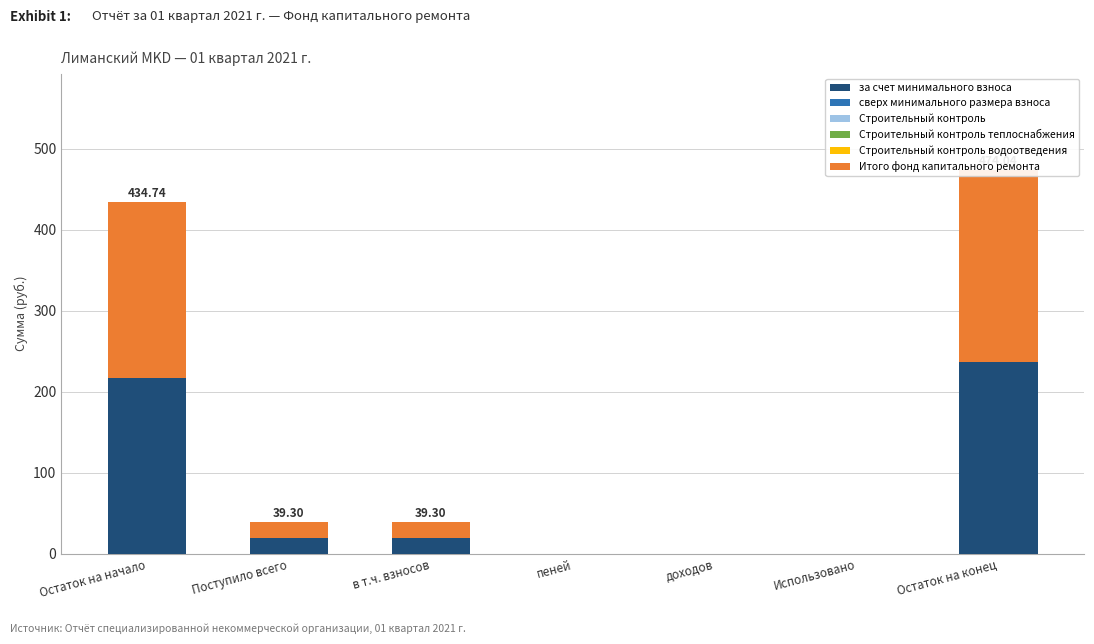

At which category is the sum across all series the highest?

Остаток на конец